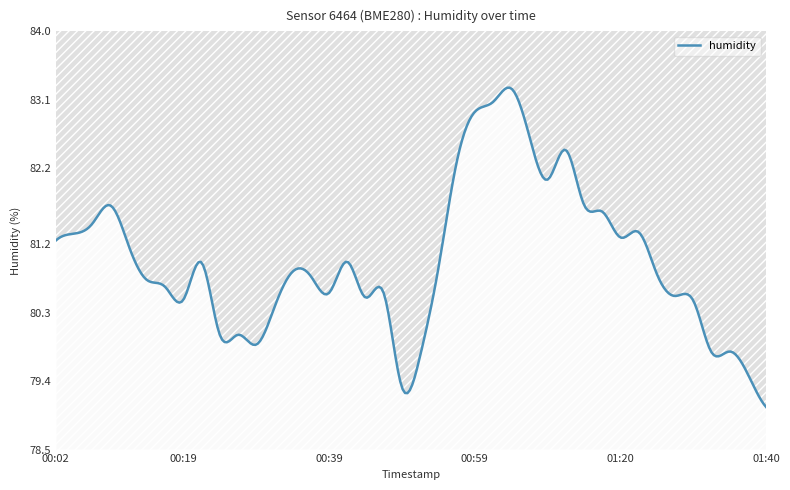

Which has a higher value, 01:35 or 00:34?

00:34